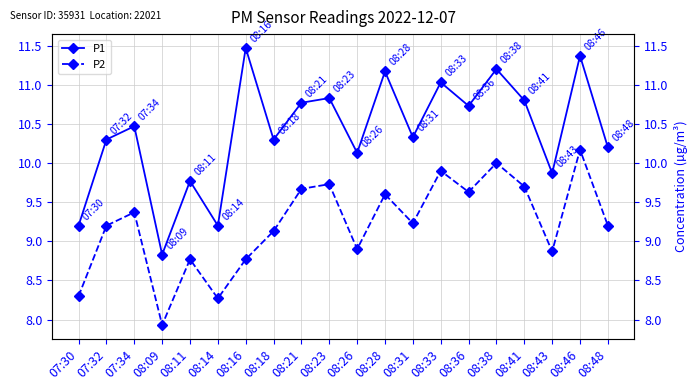

True or false: P1 has a value of 11.2 at 08:28.

True